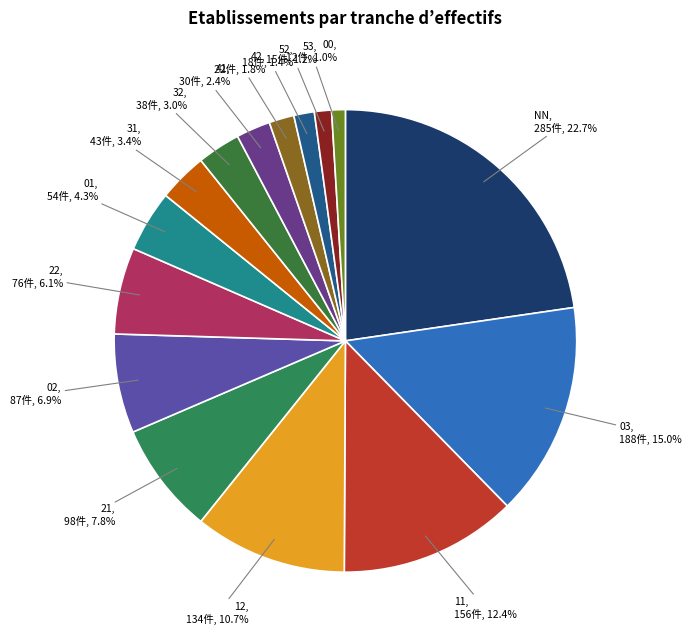

Which has a higher value, NN or 01?

NN